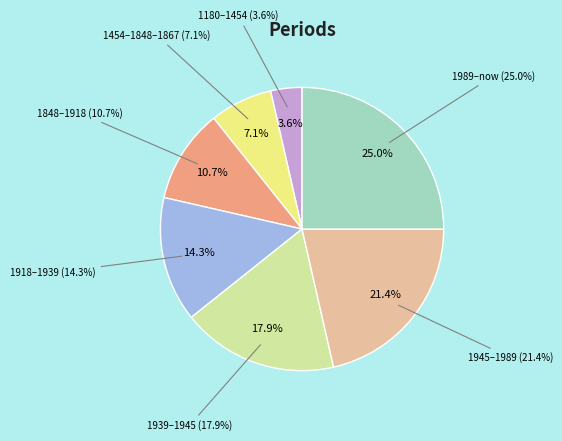

Is it true that 1945–1989 is 21% of the pie?

True